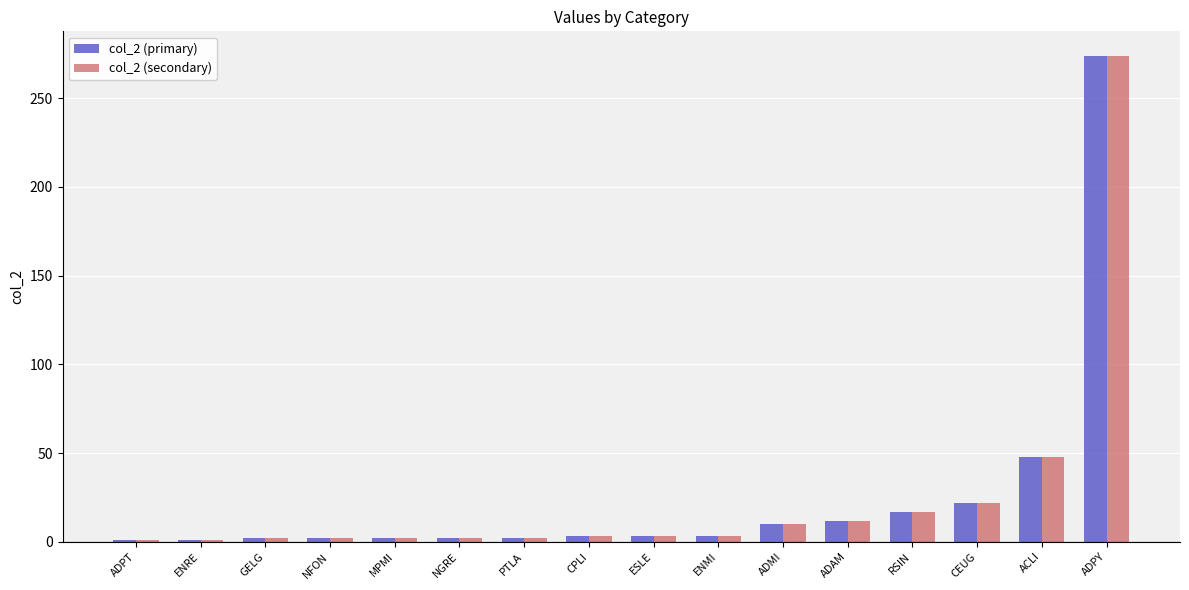

How many bars are there in total?

32